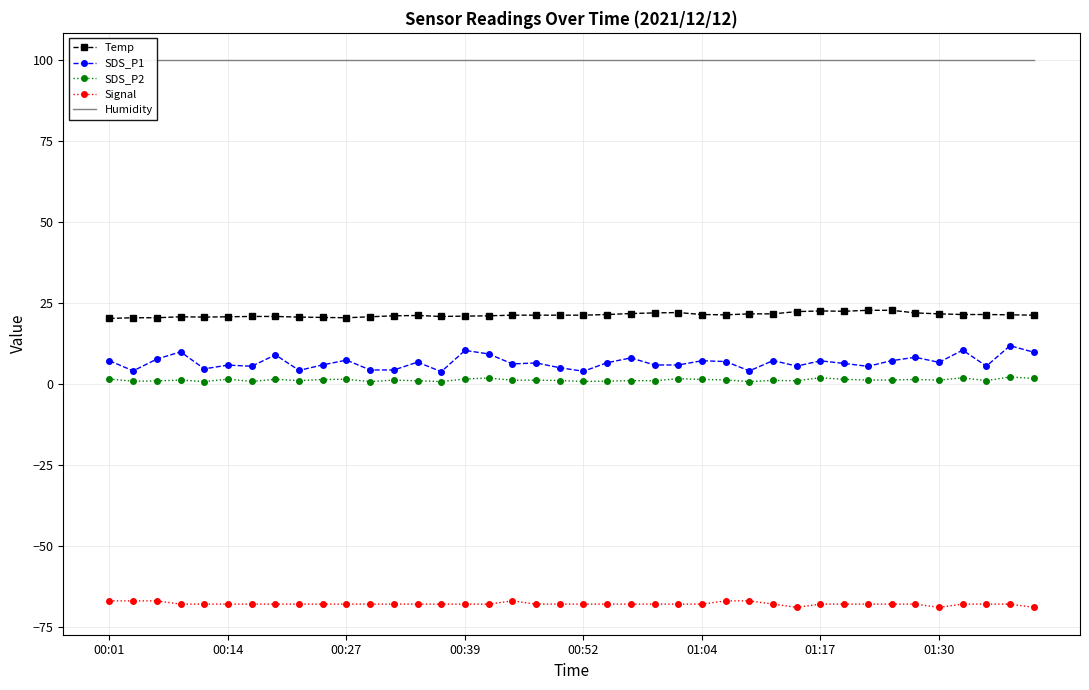

At which label does Signal first exceed -68?

00:01